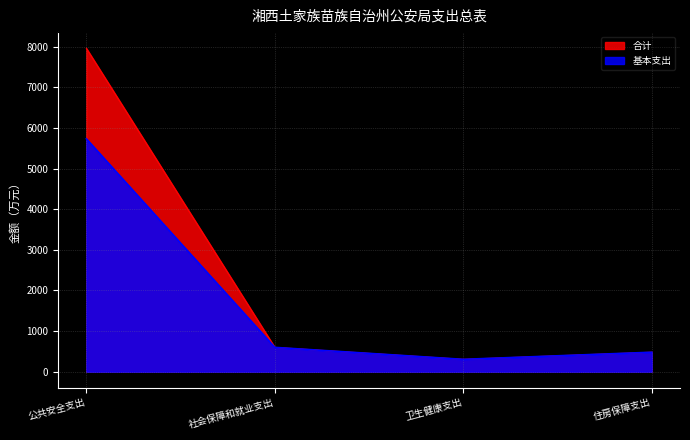

What is the label of the 1st point from the right?

住房保障支出